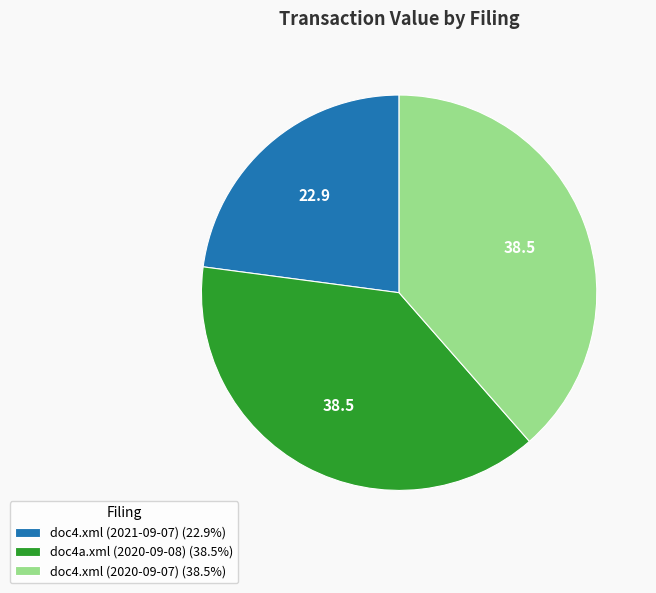

Does doc4.xml (2020-09-07) (38.5%) represent more than half of the total?

No